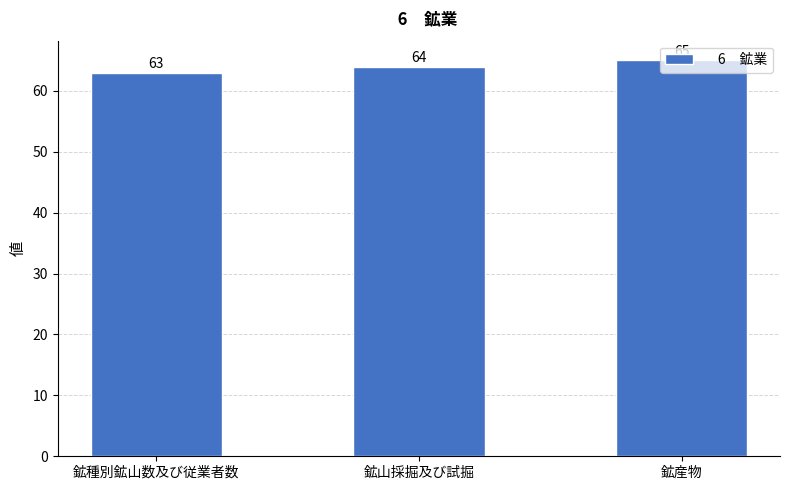

Count the values in the range 63 to 65.

3